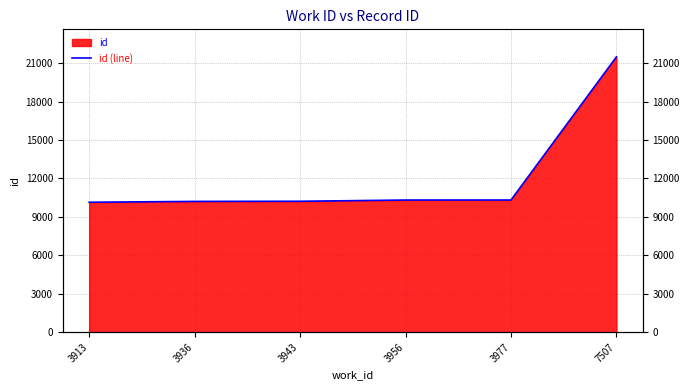

What is the average value?

12119